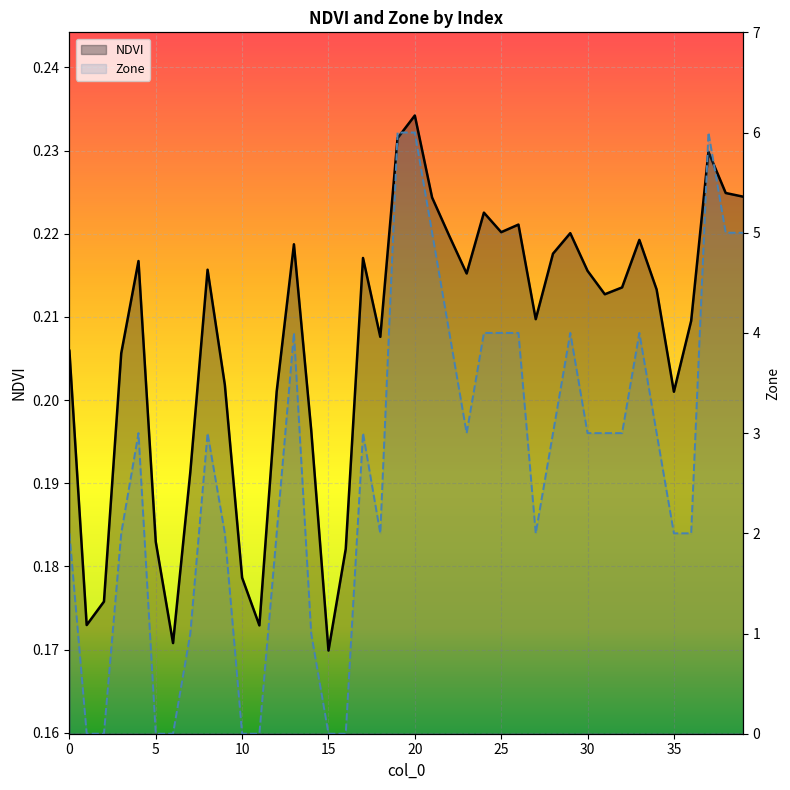

Which category has the highest value in the Zone series?

19